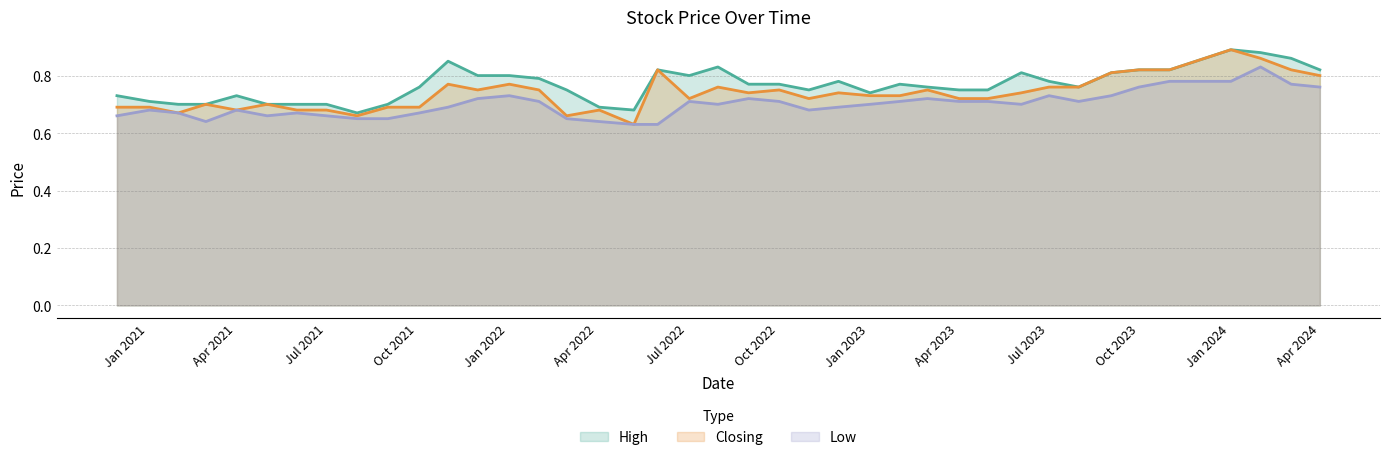

Rank the series by their maximum value, from highest to lowest.

High line, Closing line, Low line